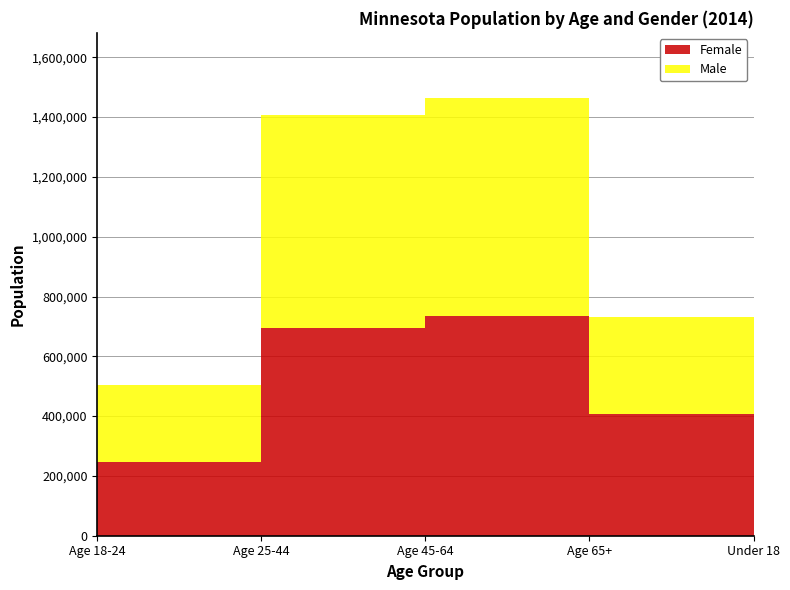

Reading left to right, list all the values displayed in this chart.

Female: 247534	695226	733948	407814	624785
Male: 256877	711267	728405	322568	655237